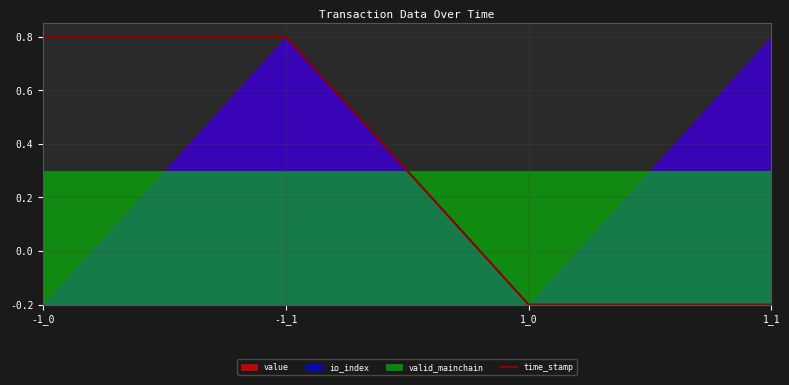

How many values are between 0 and 1?

4